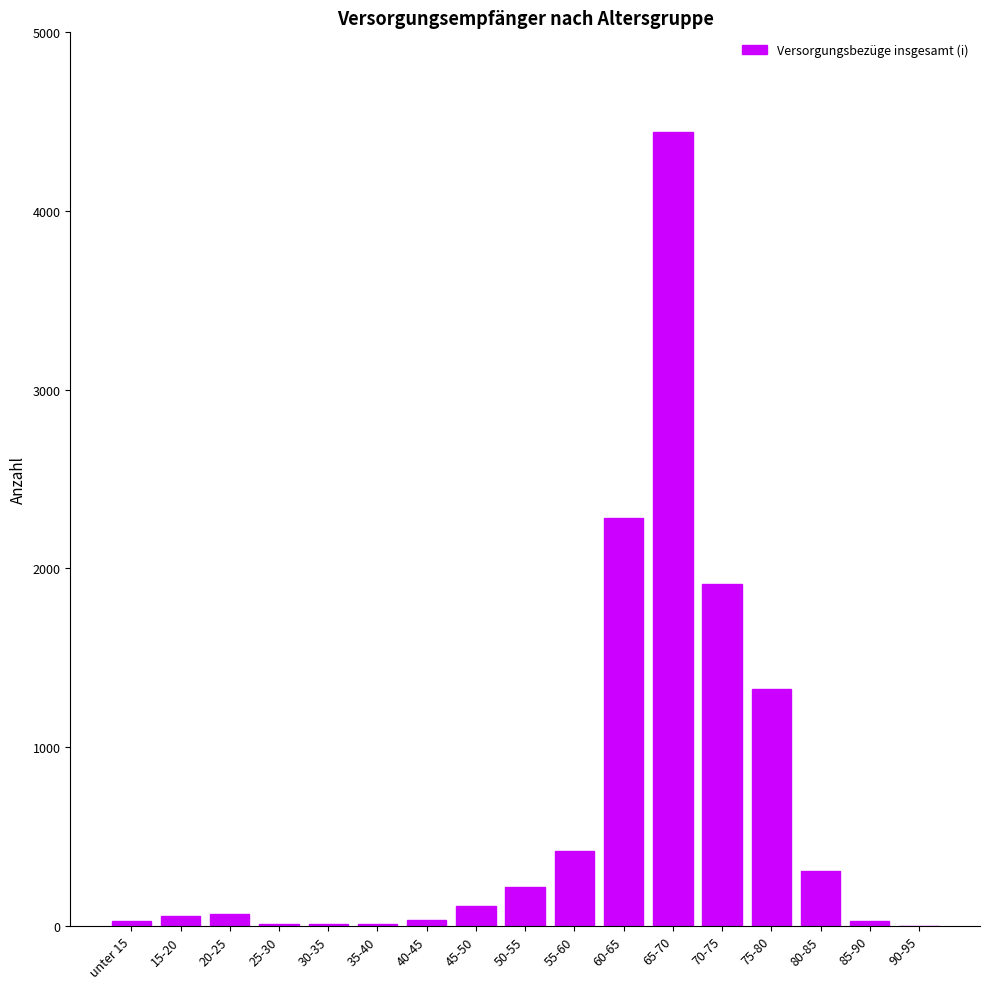

How many categories are shown in the chart?

17